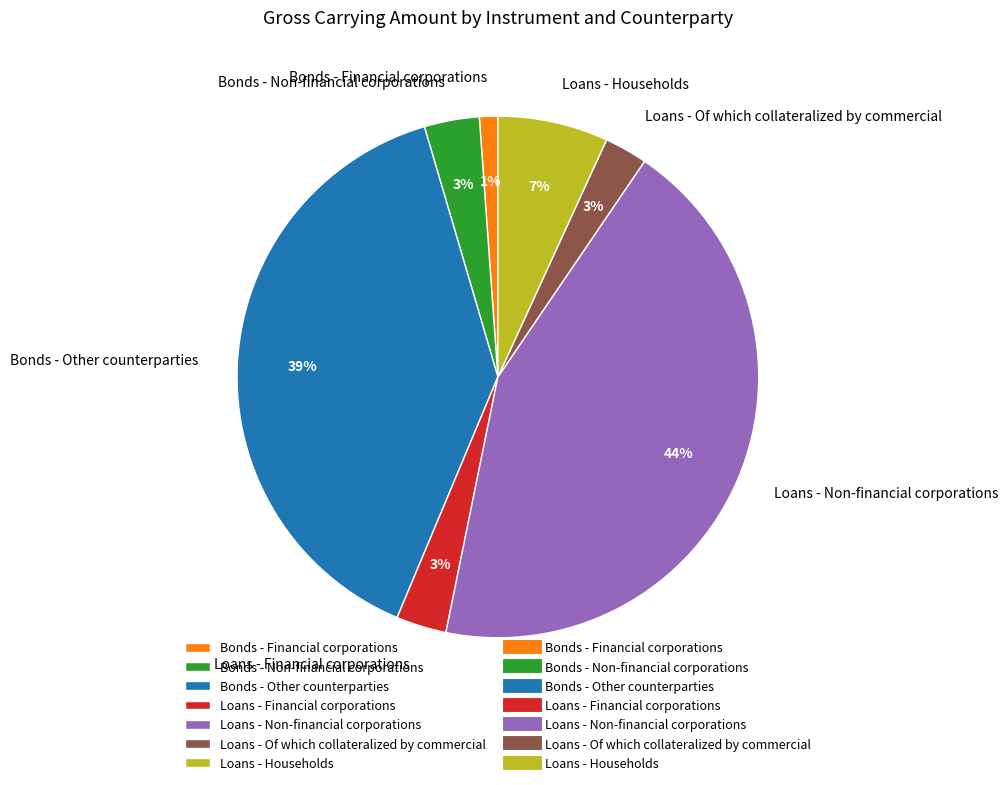

Between Loans - Households and Bonds - Non-financial corporations, which is larger?

Loans - Households